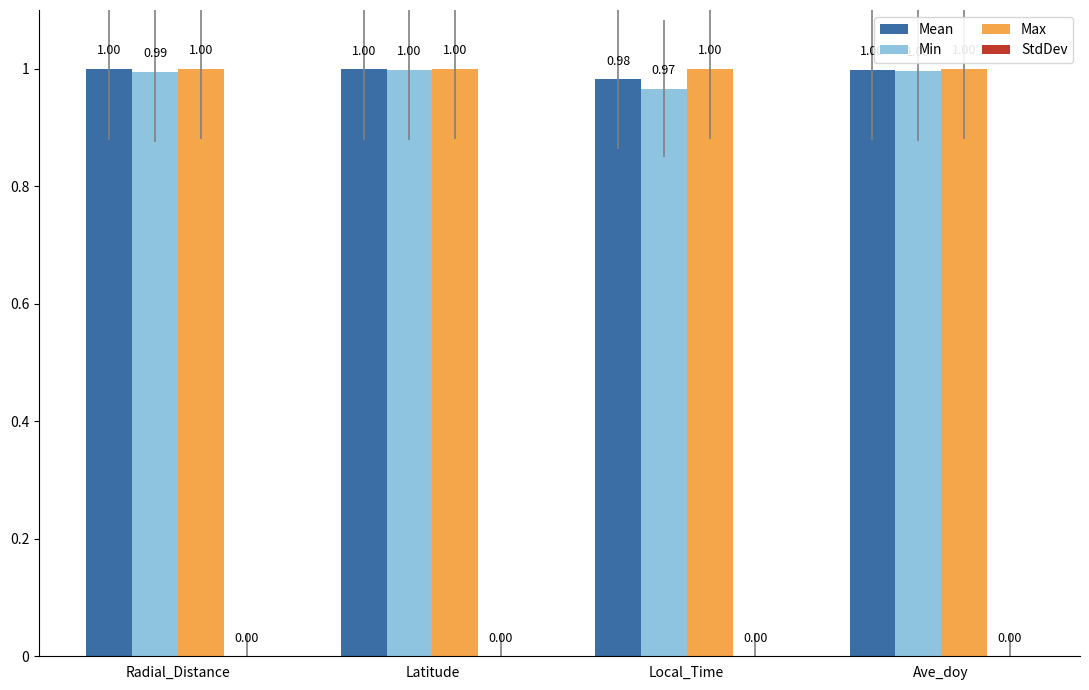

Which series has the largest range (max minus min)?

Min